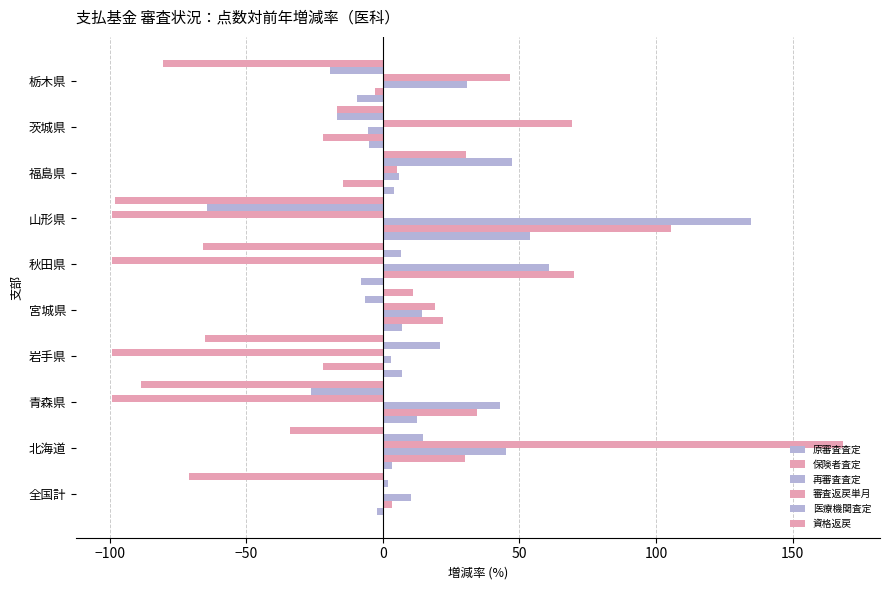

How many categories are shown in the chart?

10